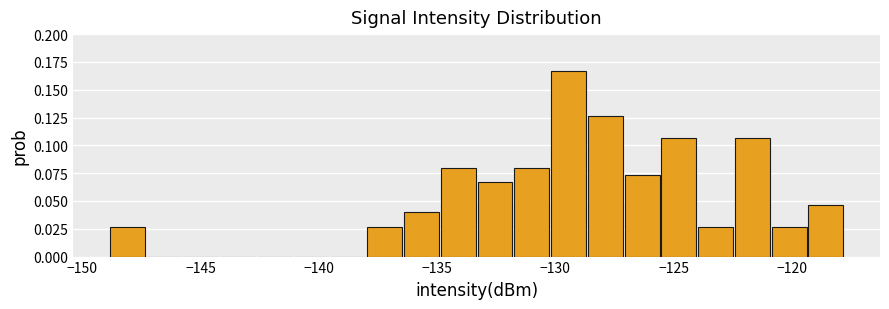

Around what value on the x-axis is the tallest bar? Give the approximate position of its centre, as read against the axis.

-129.5